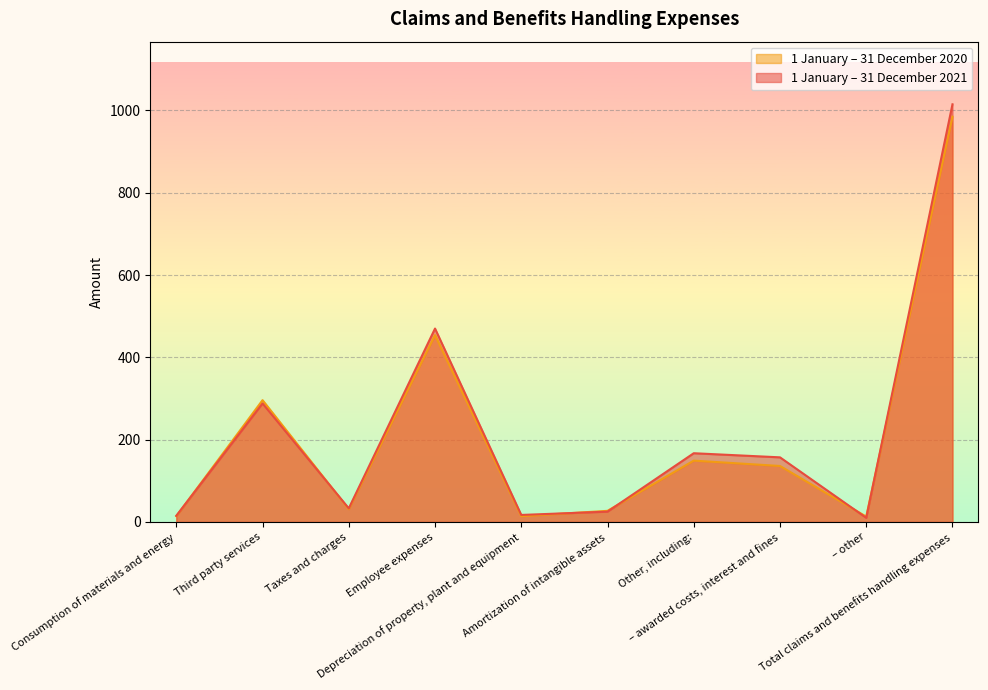

At which category is the sum across all series the highest?

Total claims and benefits handling expenses